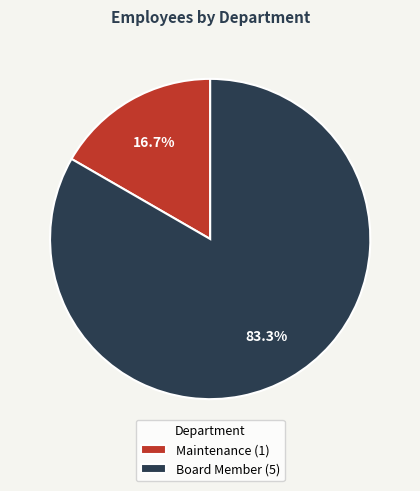

What is the largest slice in the pie chart?

Board Member